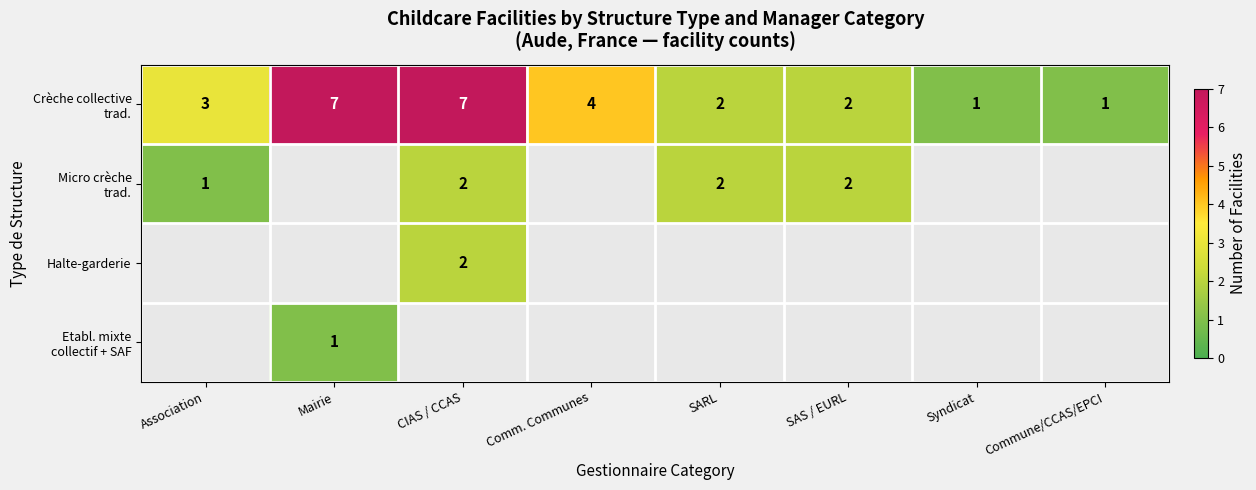

What is the spread (max minus min) of values at Mairie?

6.0